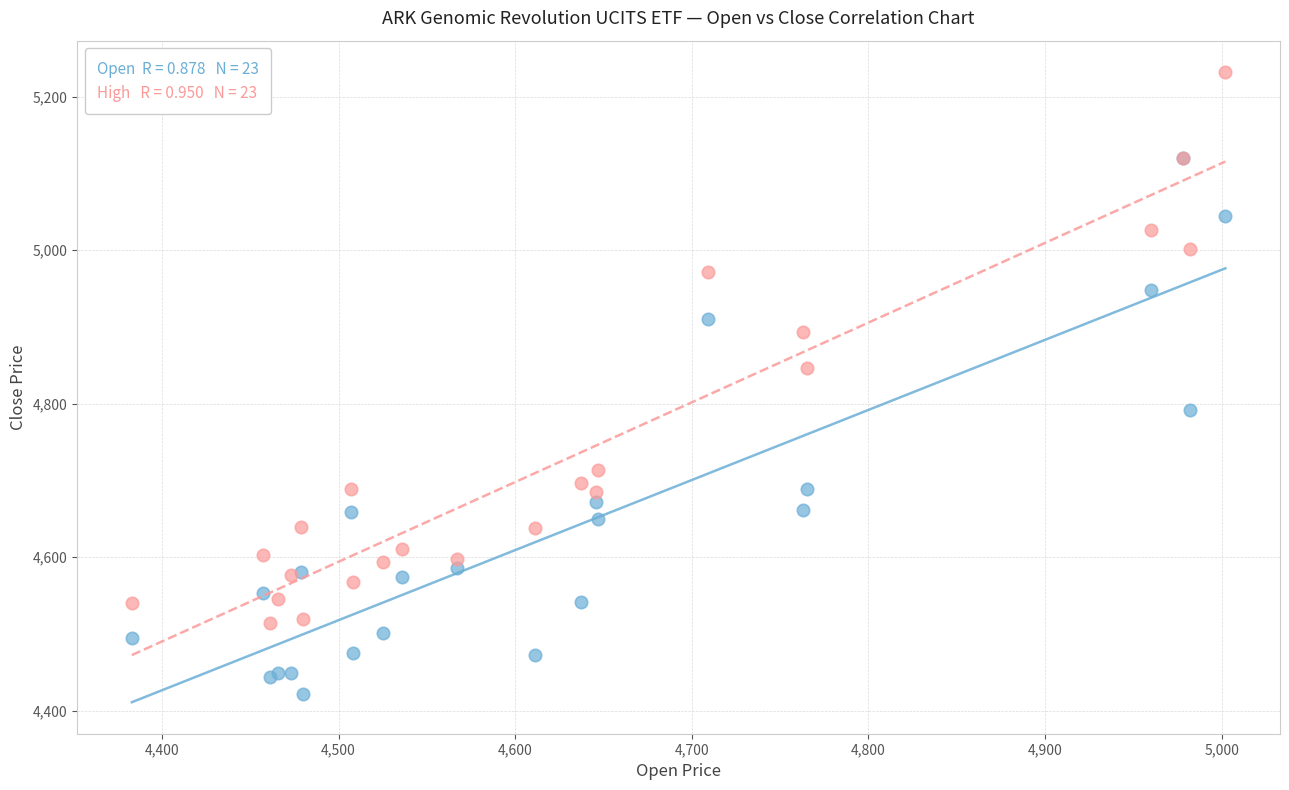

Across all series, what Y value is closest to 4827?

4847